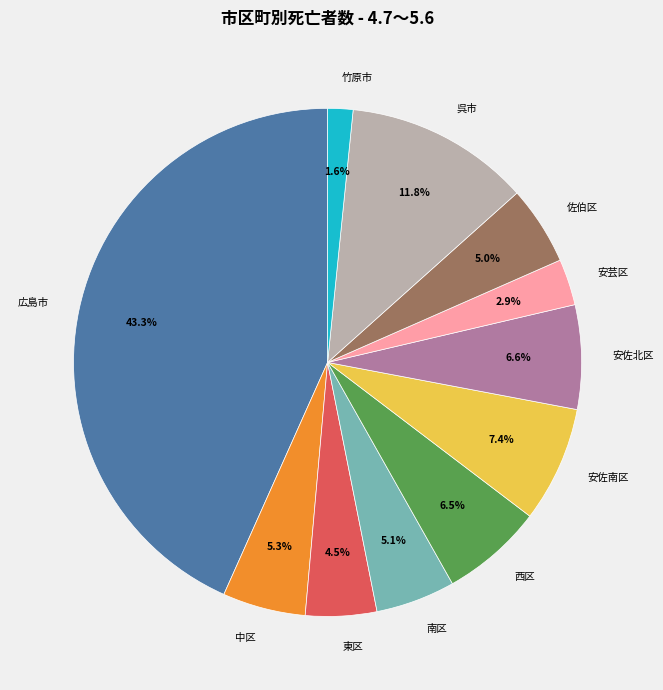

To the nearest percent, what portion does 安佐南区 represent?

7%